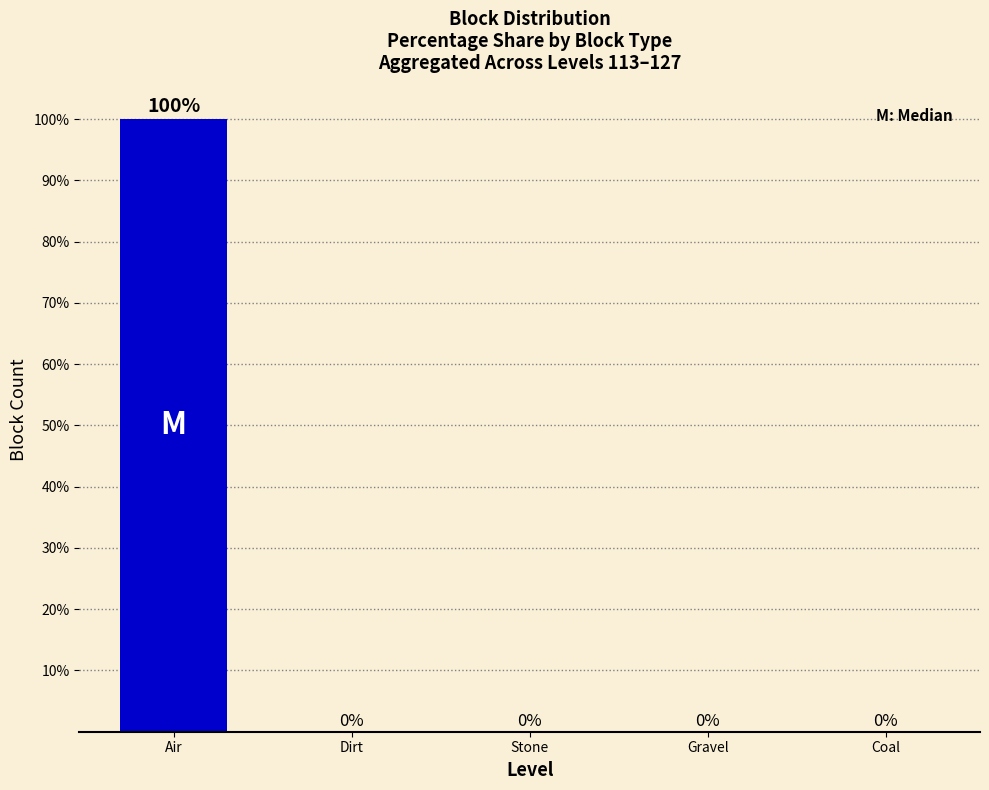

Where is the data nearest to the value 49?

Dirt